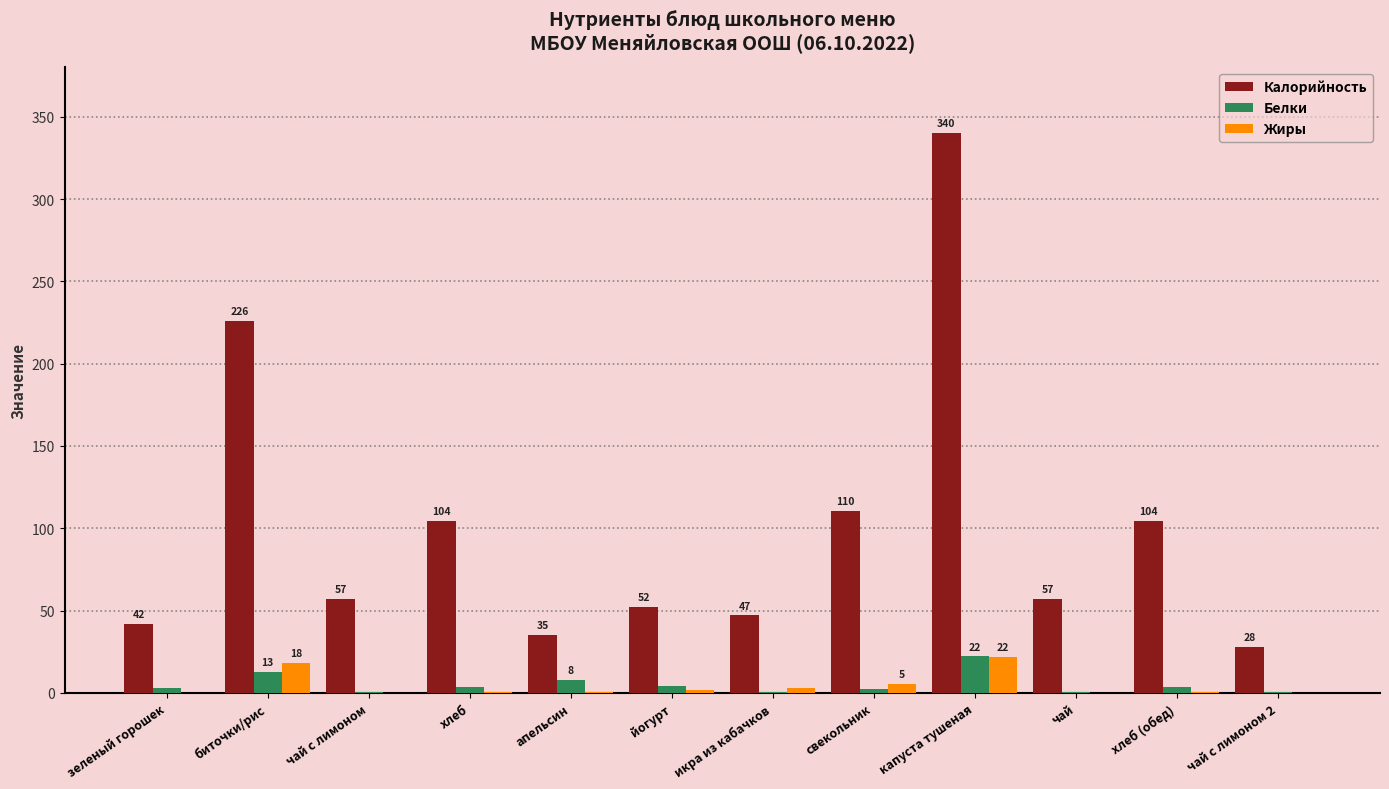

What is the sum of all Белки values?

60.5